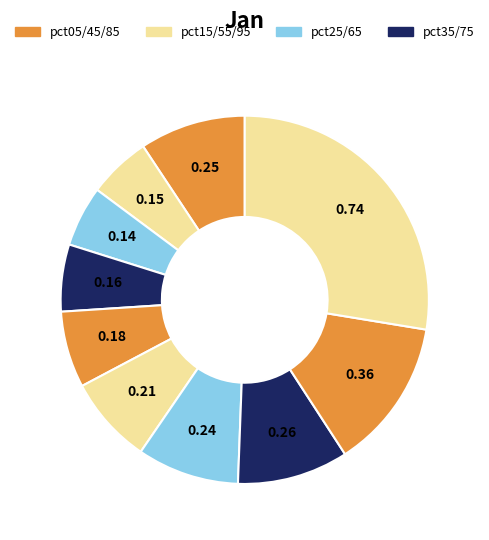

Which category has the smallest portion of the pie?

pct25